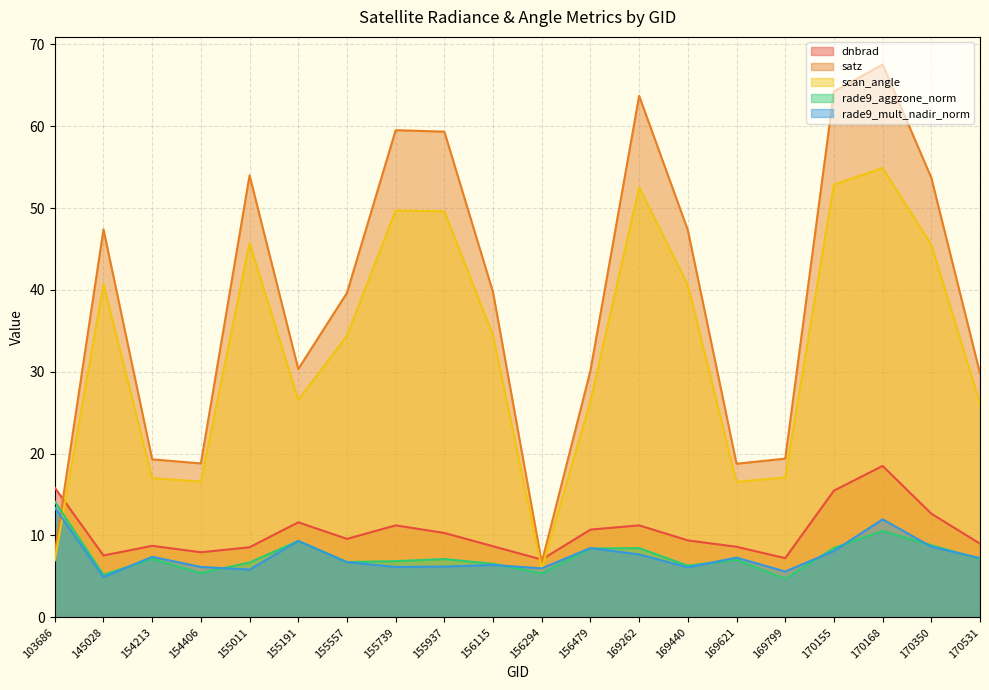

Reading left to right, list all the values displayed in this chart.

dnbrad: 15.8	7.5	8.7	7.9	8.5	11.6	9.6	11.2	10.3	8.7	7.0	10.7	11.2	9.4	8.6	7.2	15.5	18.5	12.7	9.0
satz: 7.8	47.4	19.3	18.8	54.0	30.3	39.6	59.5	59.3	39.7	6.7	30.1	63.7	47.3	18.8	19.4	64.2	67.5	53.7	29.8
scan_angle: 6.9	40.7	17.0	16.6	45.7	26.5	34.4	49.7	49.6	34.4	5.9	26.4	52.5	40.6	16.5	17.1	52.9	54.9	45.5	26.1
rade9_aggzone_norm: 14.1	5.2	7.1	5.4	6.7	9.3	6.7	6.9	7.1	6.5	5.4	8.4	8.4	6.3	7.0	4.7	8.5	10.6	8.8	7.1
rade9_mult_nadir_norm: 13.4	4.9	7.4	6.1	5.8	9.3	6.7	6.1	6.2	6.4	6.0	8.5	7.7	6.1	7.3	5.6	8.1	12.0	8.6	7.2